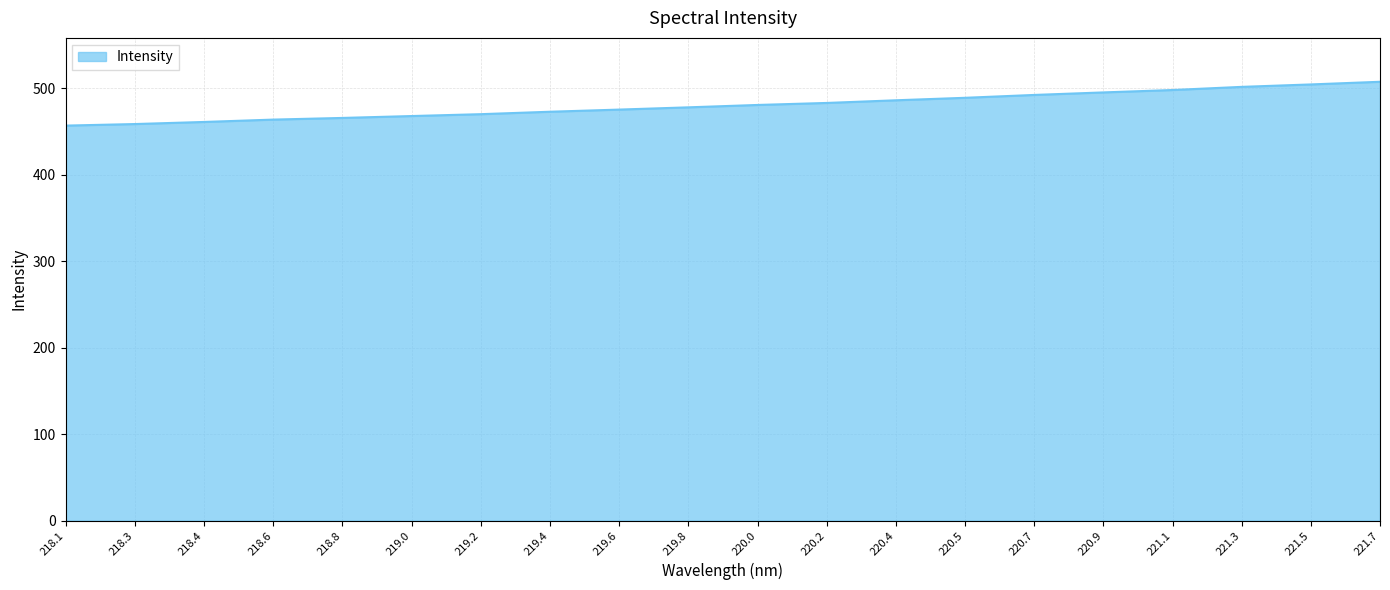

What is the difference between the maximum and minimum values?

50.7